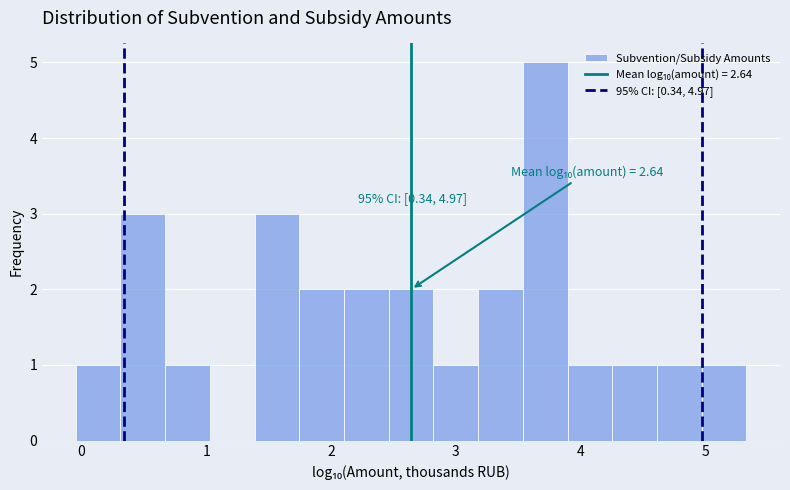

Read against the x-axis, roughly where is the centre of the tallest bar?

3.7